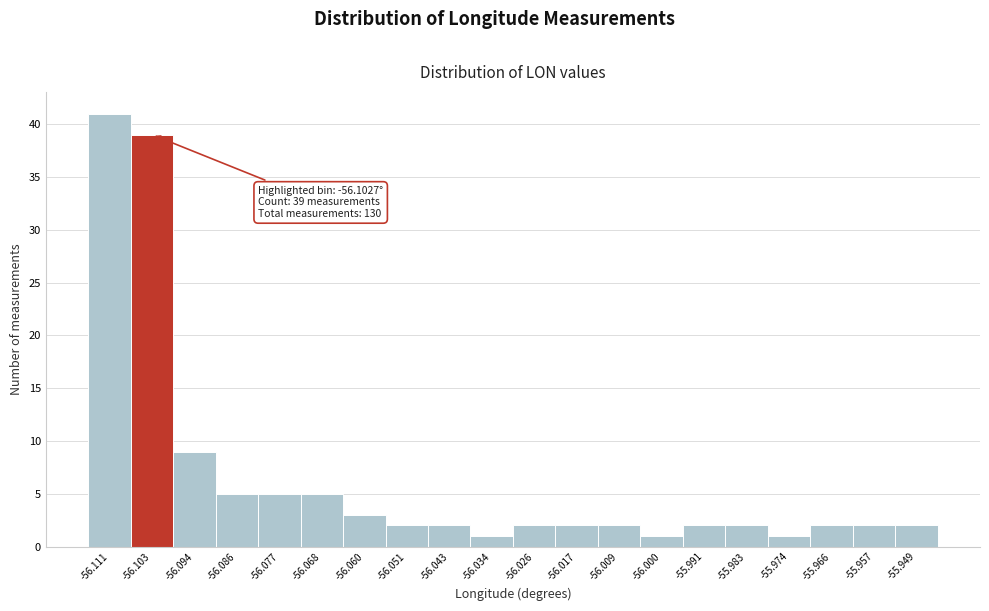

Reading left to right, what are all the values shown in this chart?

-56.111=41	-56.103=39	-56.094=9	-56.086=5	-56.077=5	-56.068=5	-56.060=3	-56.051=2	-56.043=2	-56.034=1	-56.026=2	-56.017=2	-56.009=2	-56.000=1	-55.991=2	-55.983=2	-55.974=1	-55.966=2	-55.957=2	-55.949=2